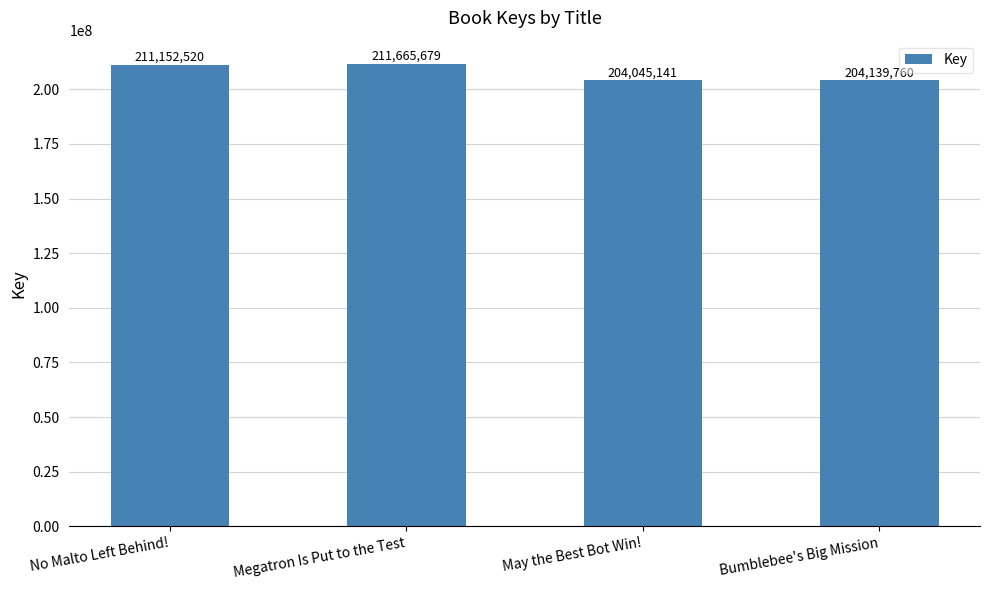

Rank the categories by value from lowest to highest.

May the Best Bot Win!, Bumblebee's Big Mission, No Malto Left Behind!, Megatron Is Put to the Test